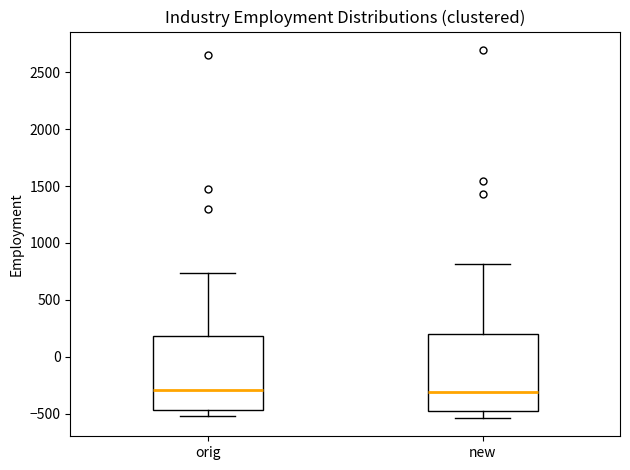

Reading left to right, read every box against the y-axis: the position of its median line, the range the box covers, and the ends of its whiskers. The values are not printed on the chart, so give them approximately, as read against the axis.

orig: median -300, box -450 to 200, whiskers -500 to 750
new: median -300, box -500 to 200, whiskers -550 to 800